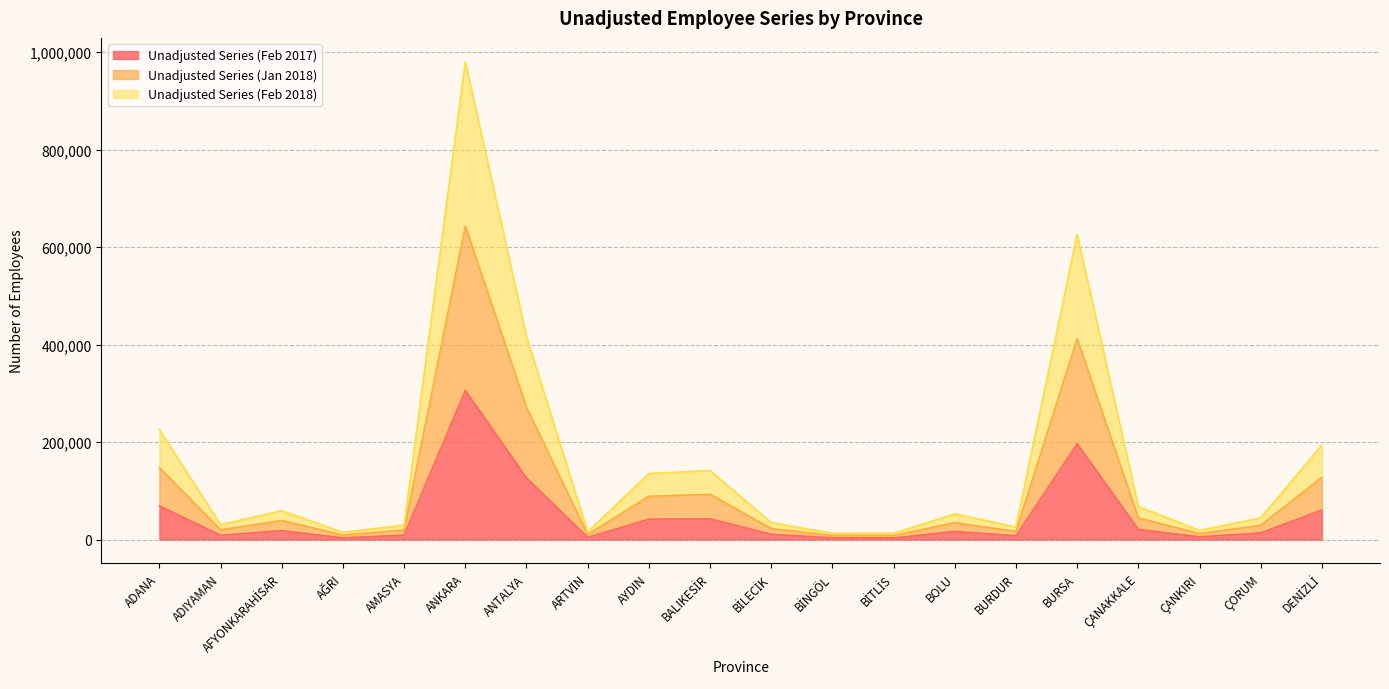

At which category is the sum across all series the highest?

ANKARA